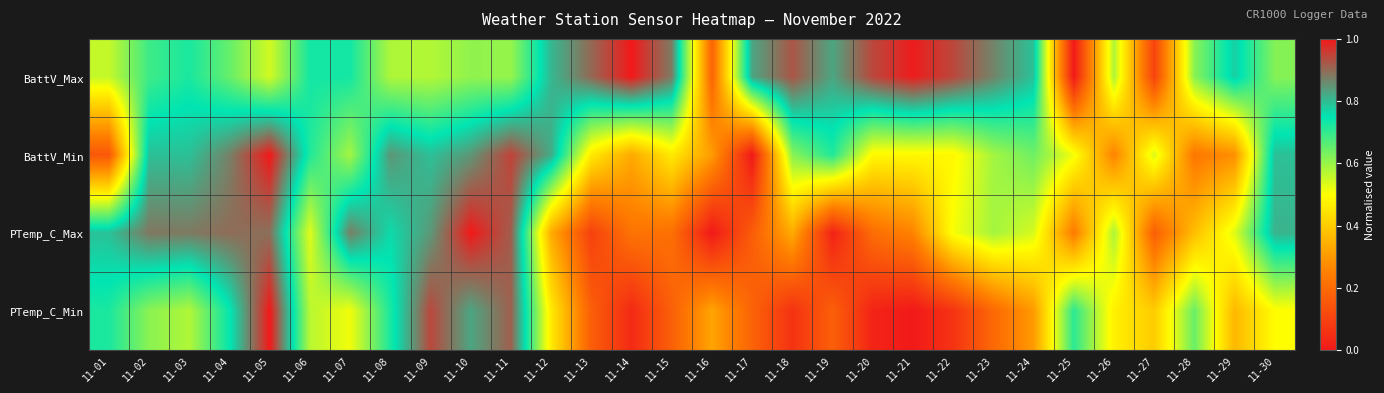

Count the number of data series in this chart.

4